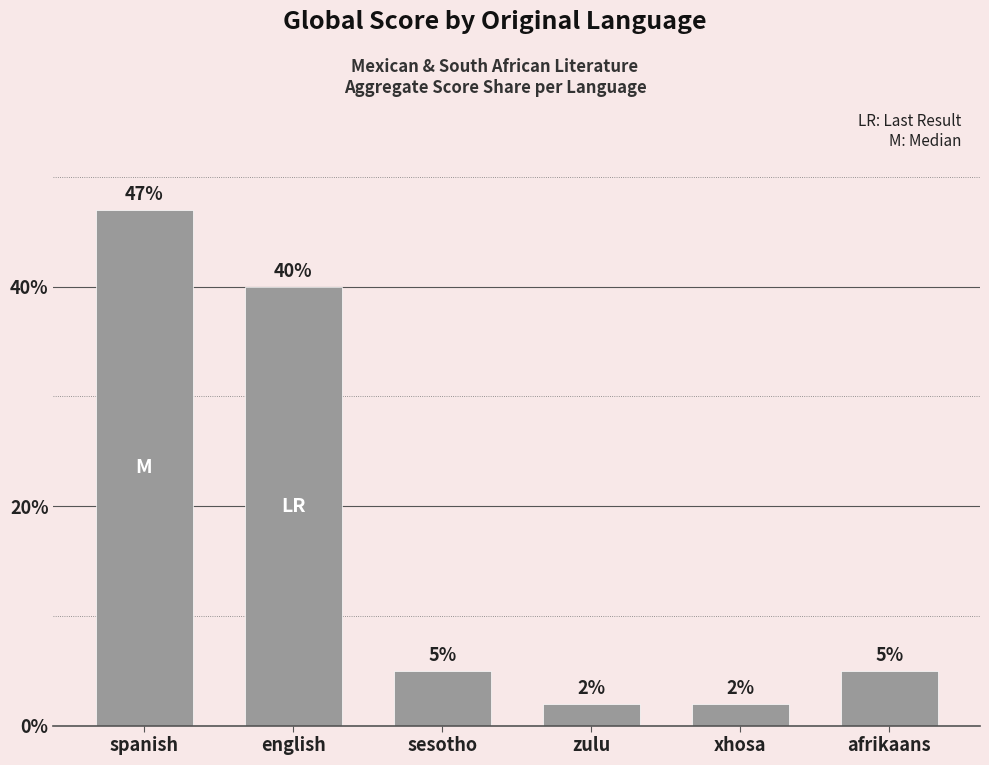

What is the average value?

17